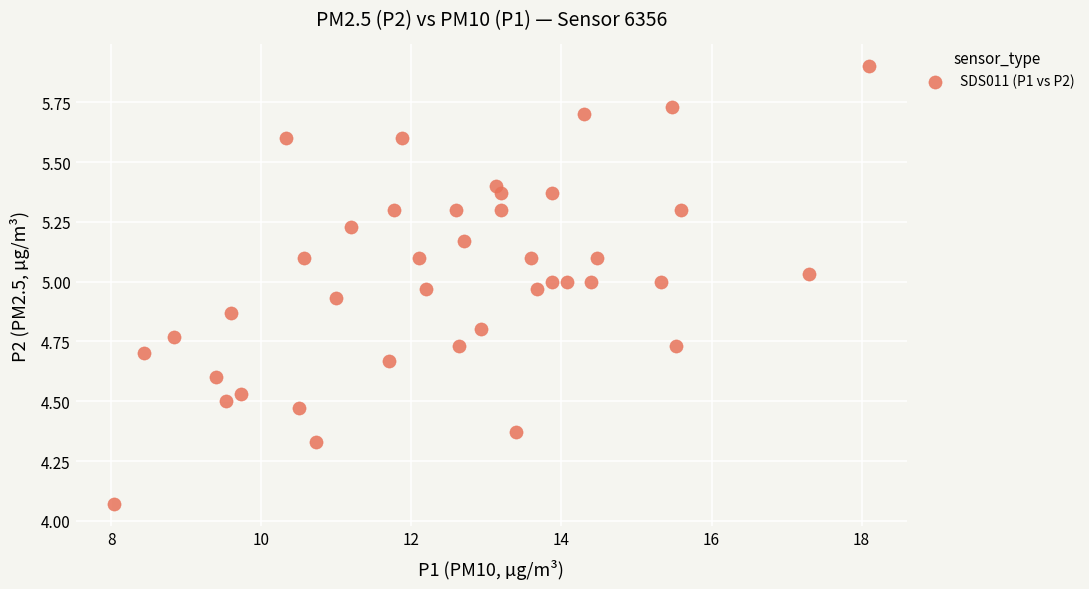

What is the range of X values (max minus min)?

10.1